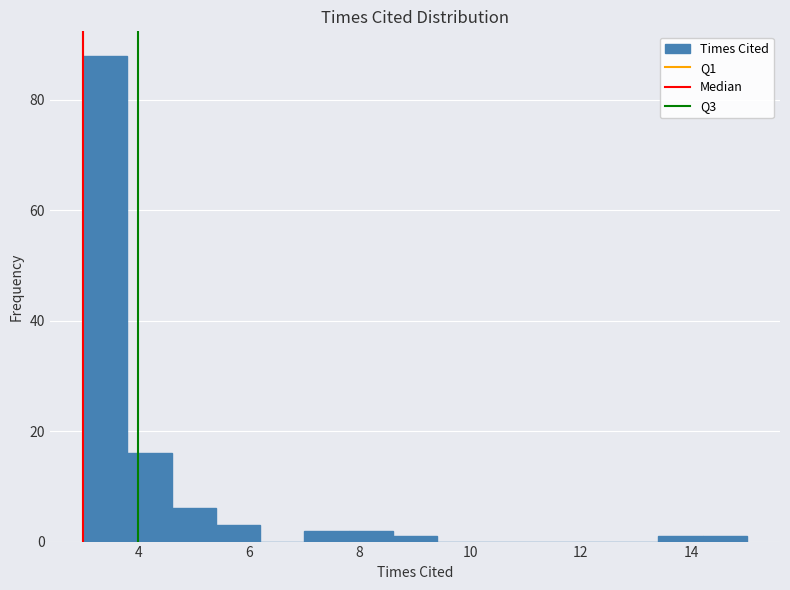

Reading left to right, transcribe this chart: for each bar, give the range it covers on the x-axis and its height. The values are not printed on the chart, so give them approximately, as read against the axis.

3.0 to 3.8: 88
3.8 to 4.6: 16
4.6 to 5.4: 6
5.4 to 6.2: 4
6.2 to 7.0: 0
7.0 to 7.8: 2
7.8 to 8.6: 2
8.6 to 9.4: under 2
9.4 to 10.2: 0
10.2 to 11.0: 0
11.0 to 11.8: 0
11.8 to 12.6: 0
12.6 to 13.4: 0
13.4 to 14.2: under 2
14.2 to 15.0: under 2